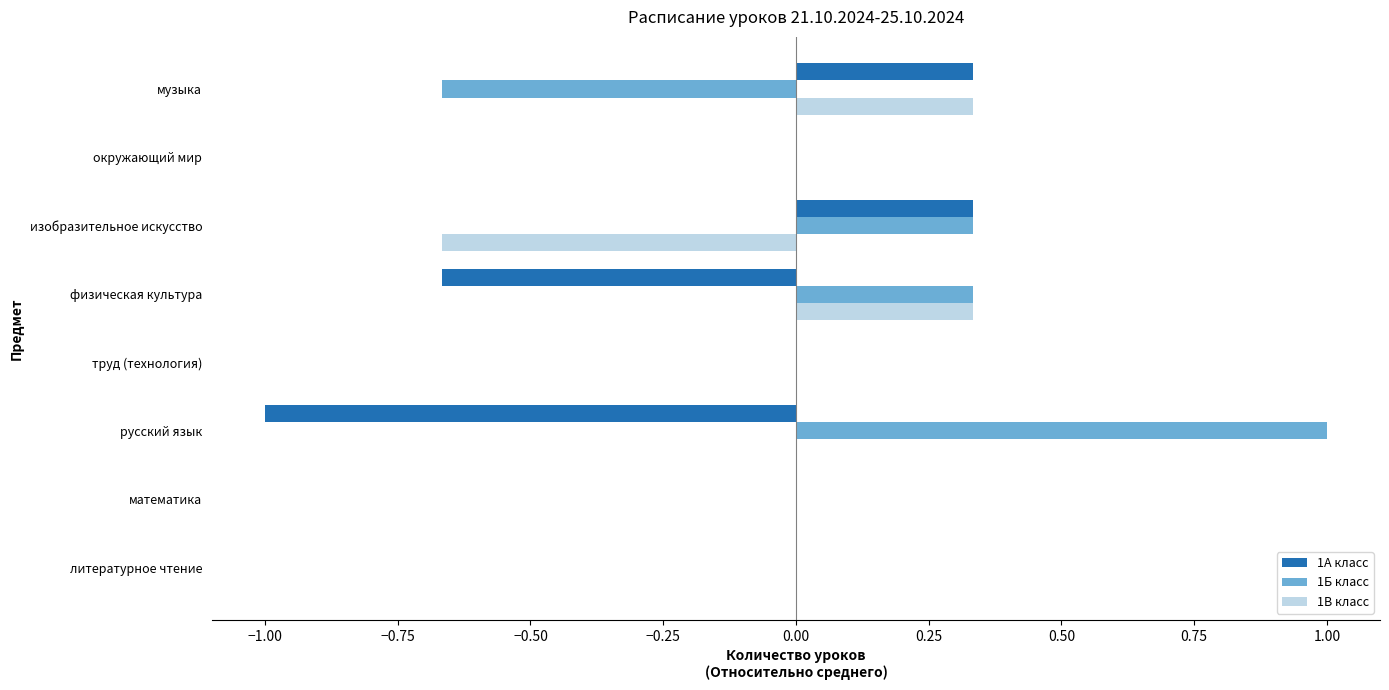

What is the maximum value shown in the chart?

1.0